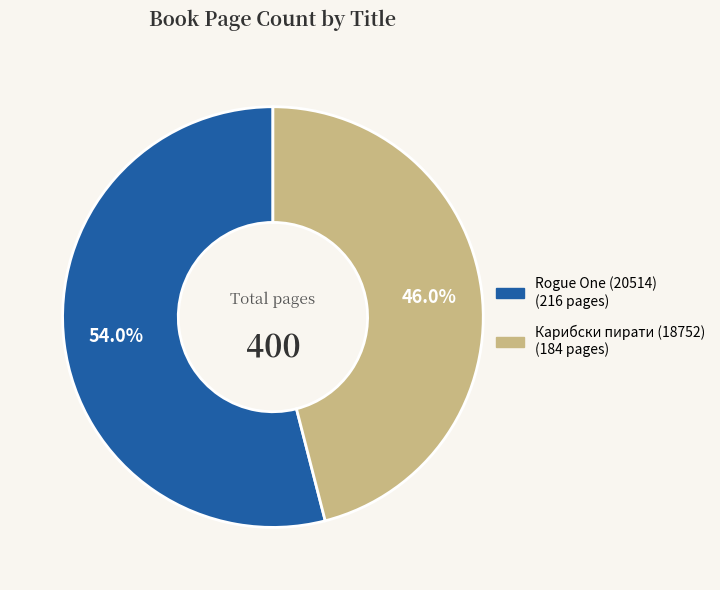

What is the smallest slice in the pie chart?

Карибски пирати (18752)